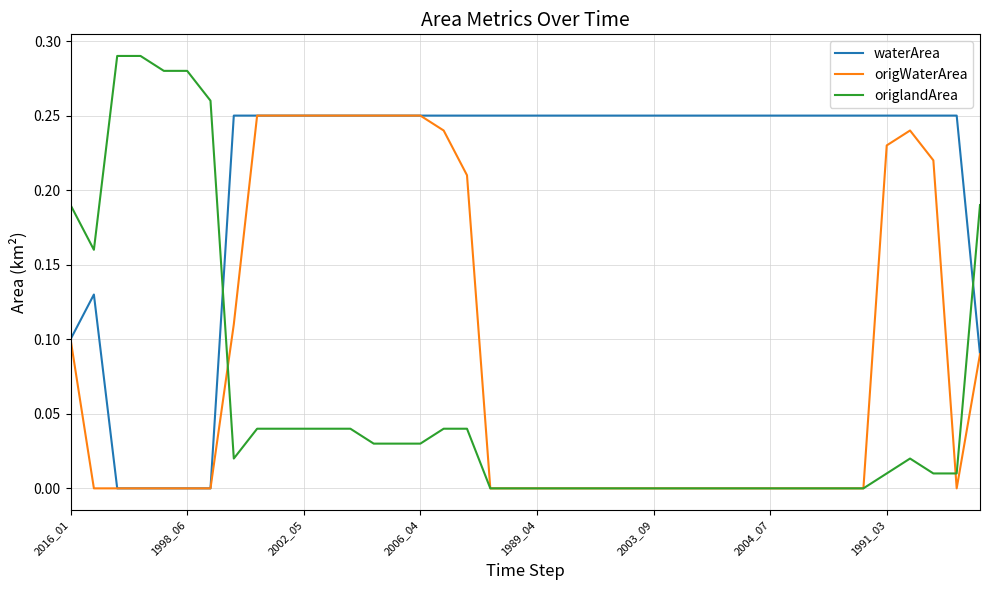

Rank the series by their average value, from lowest to highest.

origlandArea, origWaterArea, waterArea